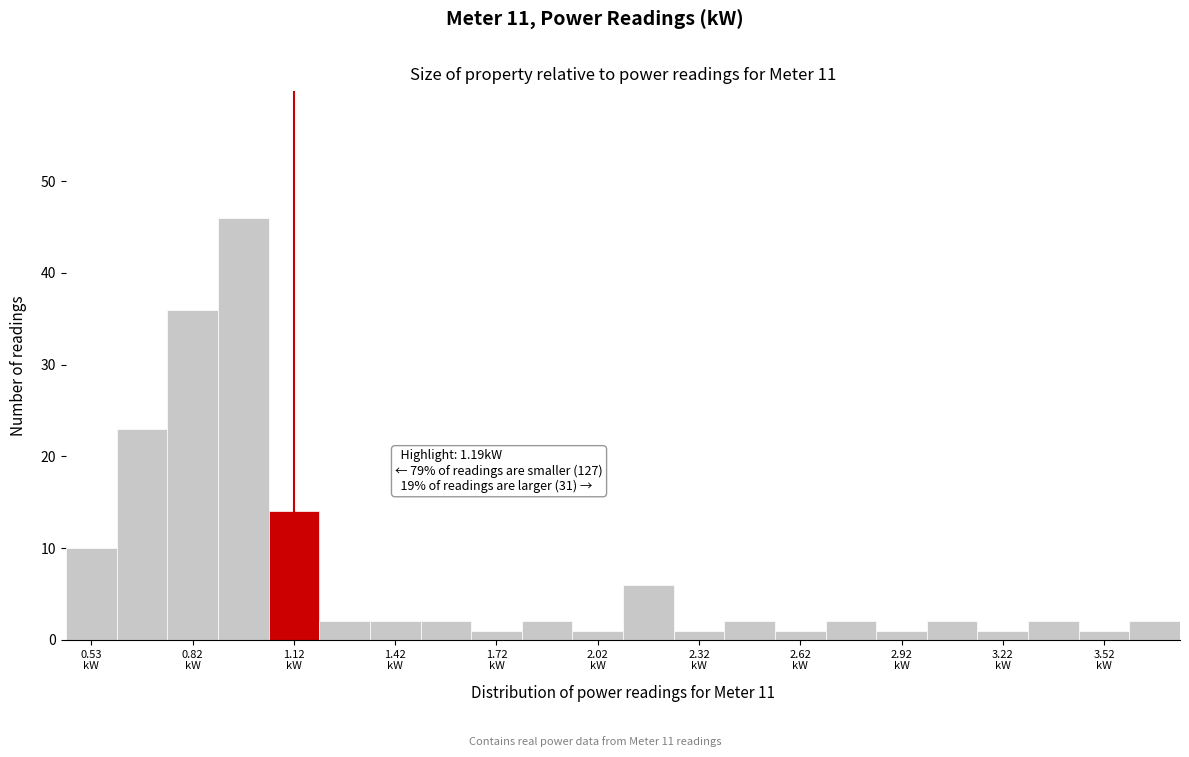

Read against the x-axis, roughly where is the centre of the tallest bar?

1.00